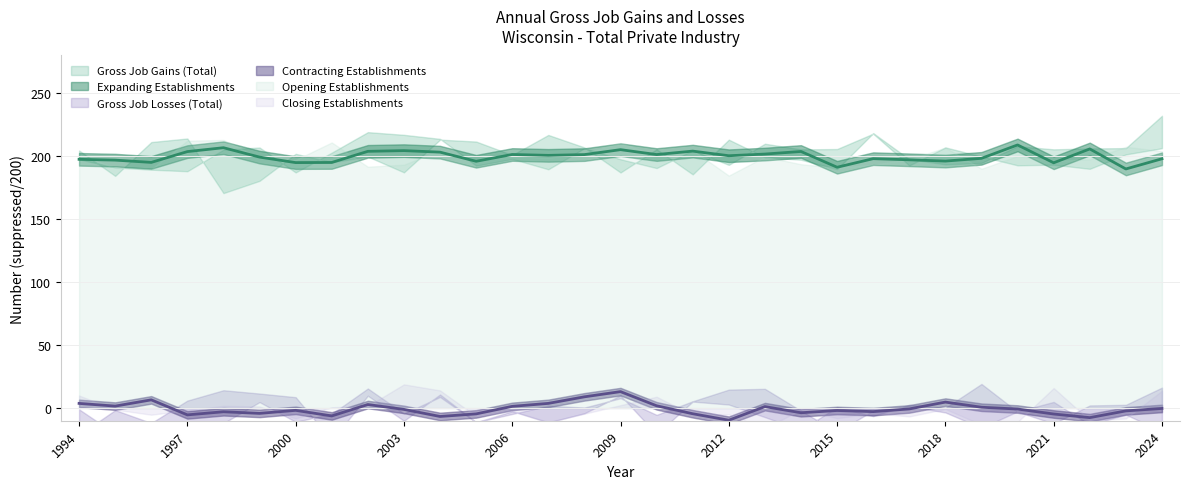

True or false: Closing Establishments and Gross Job Gains (Total) cross at least once.

False